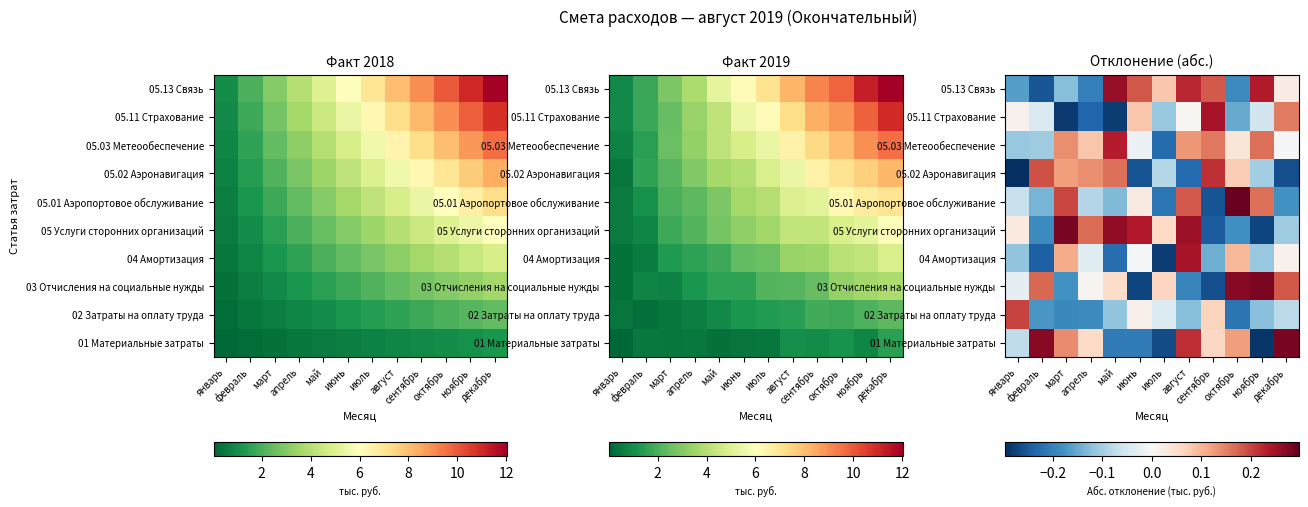

At how many categories does at least one series exceed 0?

12